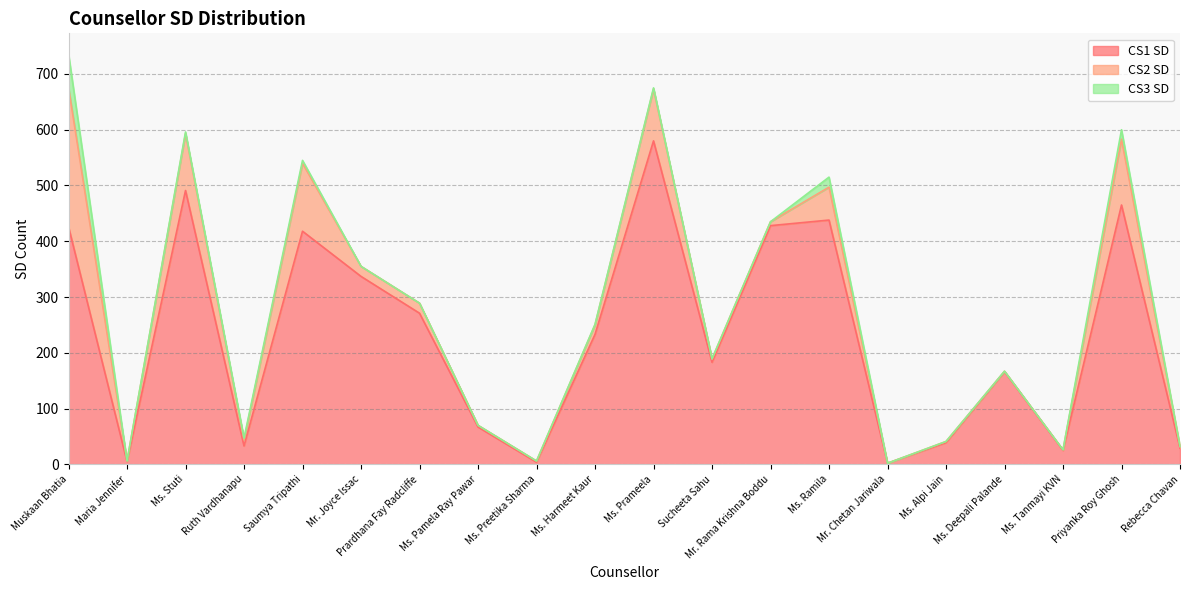

Reading left to right, list all the values displayed in this chart.

CS1 SD: 426	5	491	33	418	337	271	67	4	233	580	183	428	438	2	39	166	25	465	29
CS2 SD: 250	1	102	11	122	18	18	3	2	17	93	6	7	59	0	2	1	1	118	3
CS3 SD: 60	0	3	3	5	0	0	0	0	1	2	0	0	18	0	0	0	0	17	0